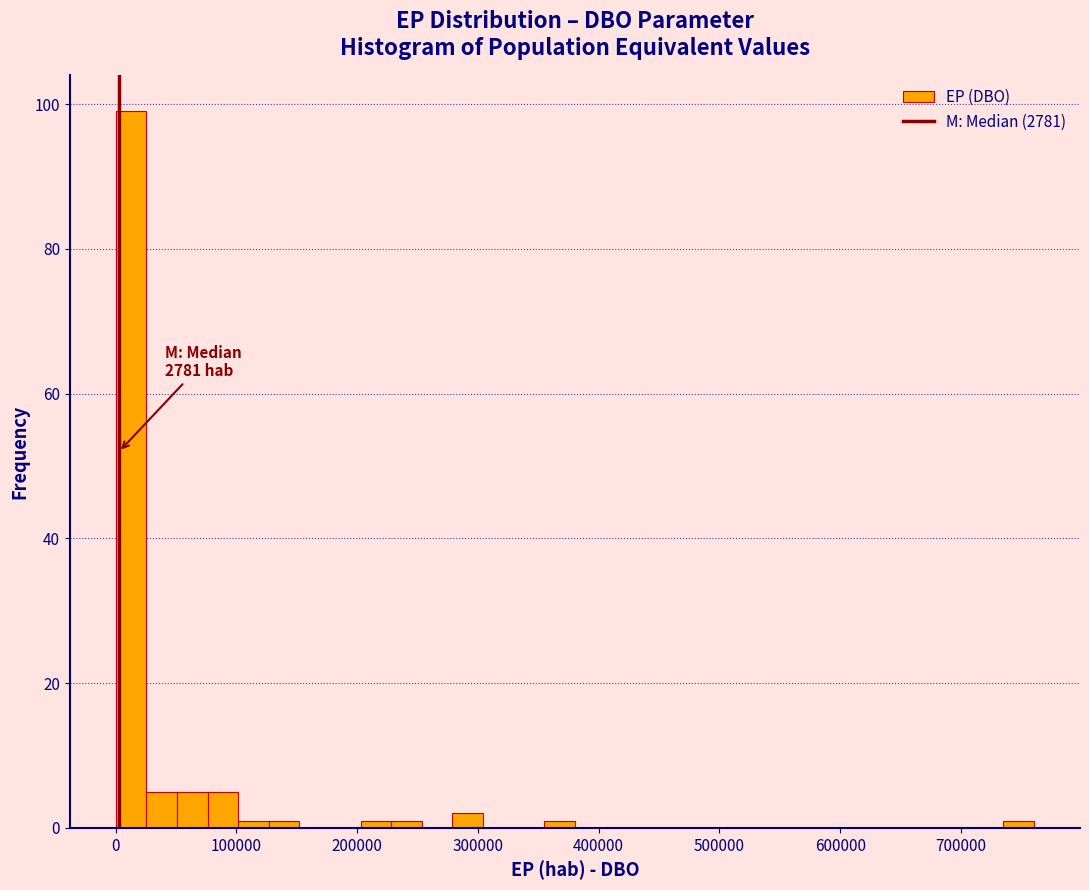

Around what value on the x-axis is the tallest bar? Give the approximate position of its centre, as read against the axis.

10000